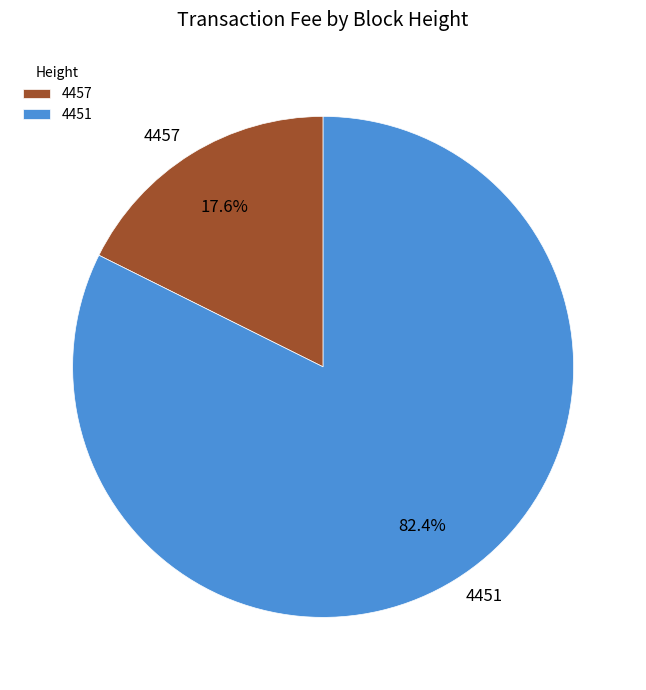

To the nearest percent, what is the average slice percentage?

50%